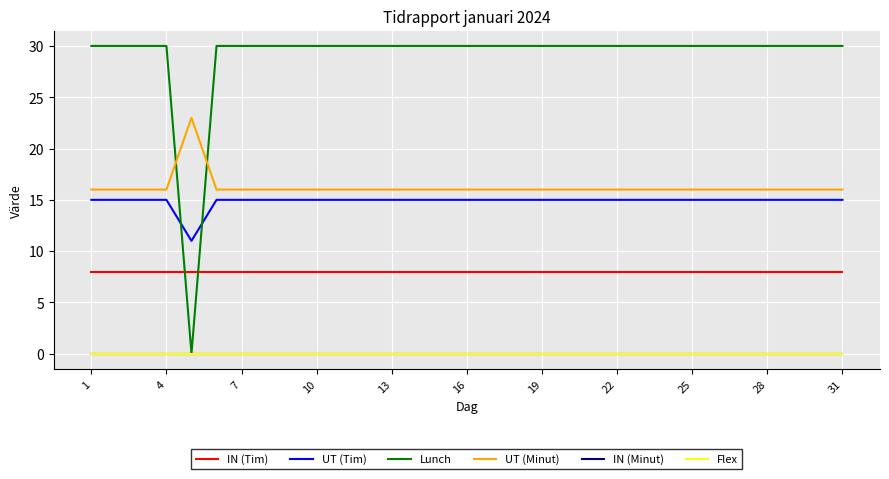

Does the chart have visible grid lines?

Yes